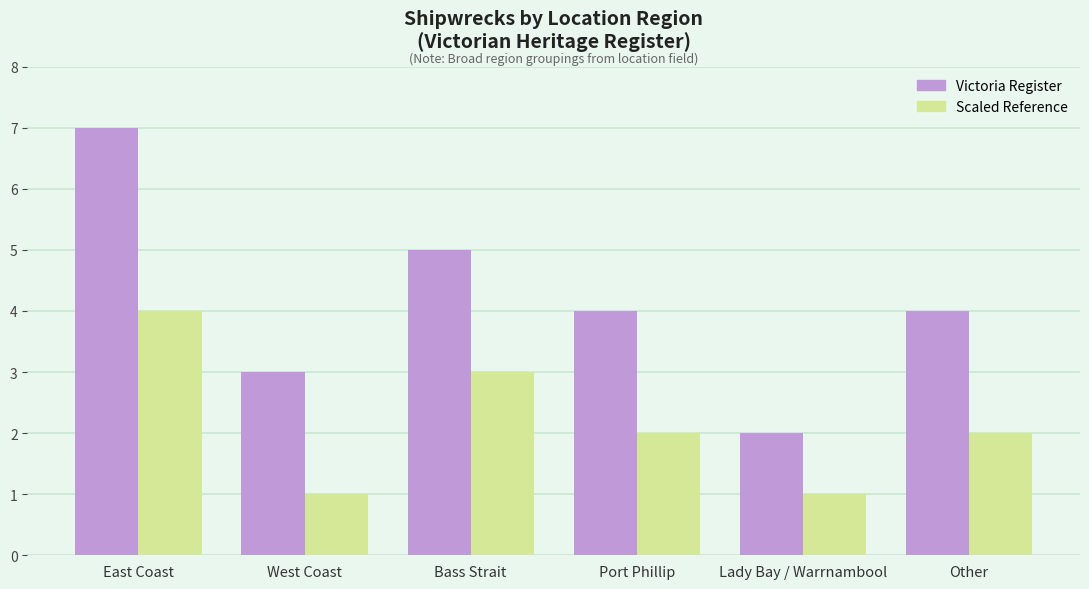

Reading right to left, list all the values displayed in this chart.

Victoria Register: Other=4	Lady Bay / Warrnambool=2	Port Phillip=4	Bass Strait=5	West Coast=3	East Coast=7
Scaled Reference: Other=2	Lady Bay / Warrnambool=1	Port Phillip=2	Bass Strait=3	West Coast=1	East Coast=4